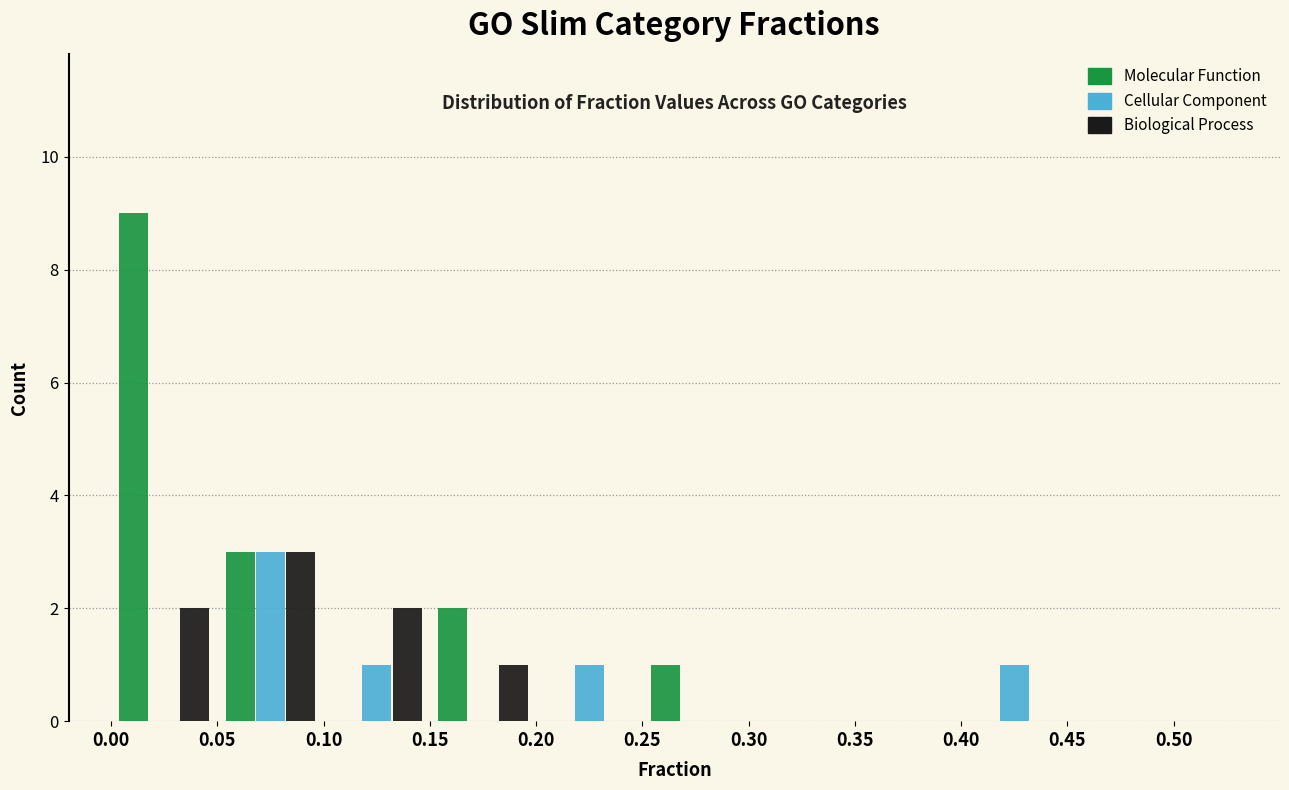

What is the height of the Cellular Component bar covering 0.20 to 0.25 on the x-axis? The values are not printed on the chart, so give them approximately, as read against the axis.

1